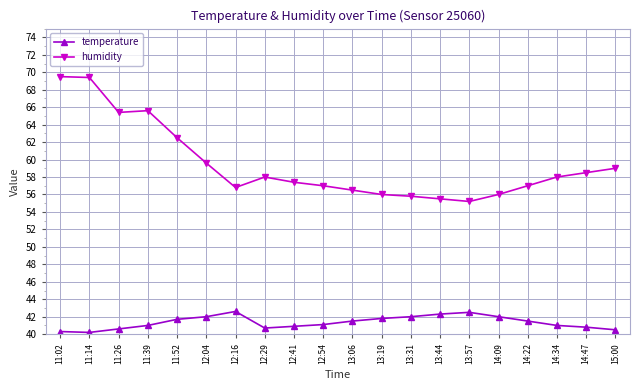

What is the spread (max minus min) of values at 11:02?

29.2